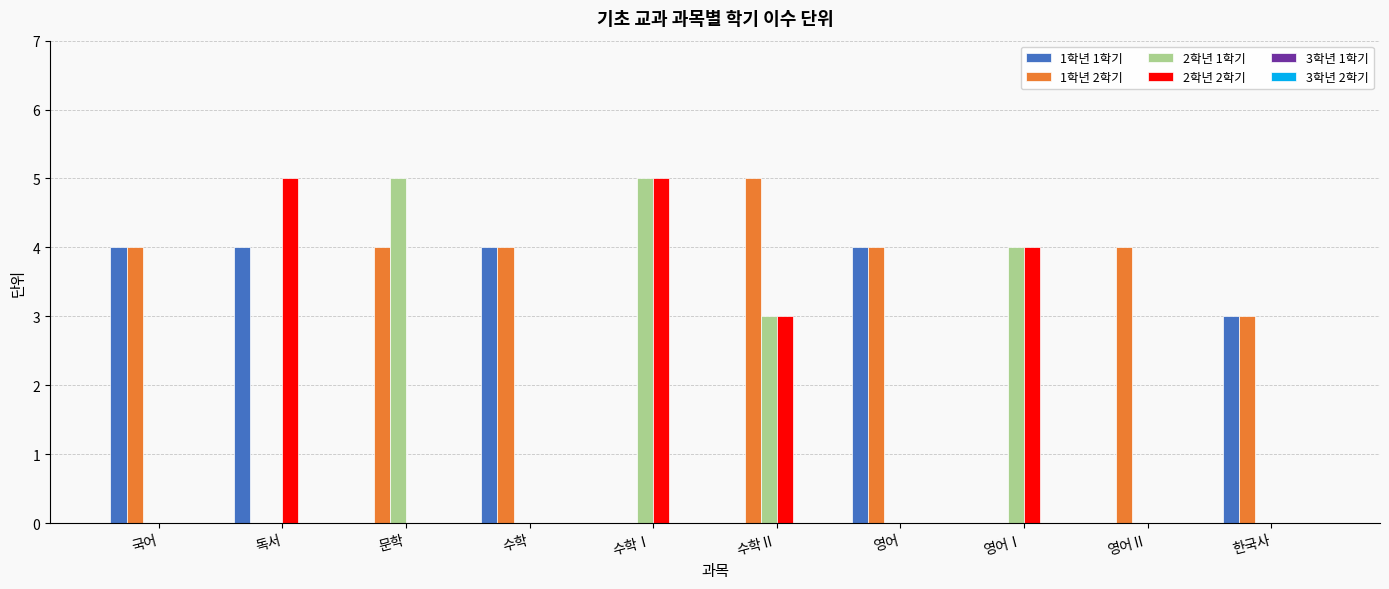

What is the sum of all 2학년 1학기 values?

17